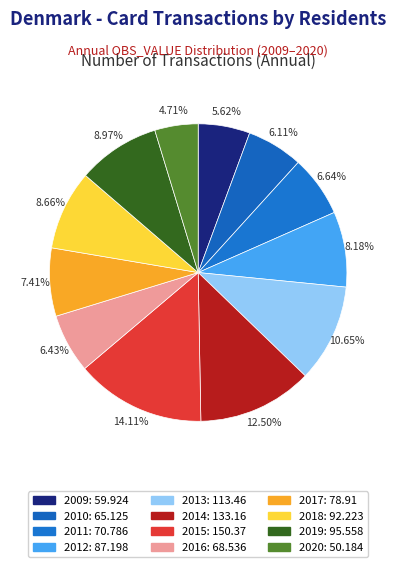

To the nearest percent, what is the combined percentage of 2018 and 2019?

18%